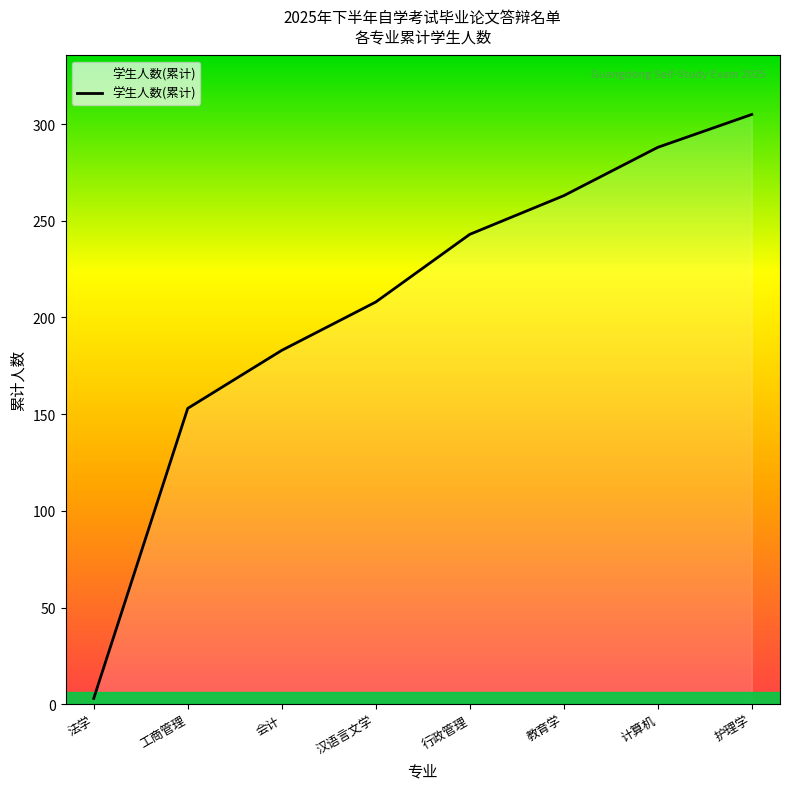

What is the minimum value shown in the chart?

3